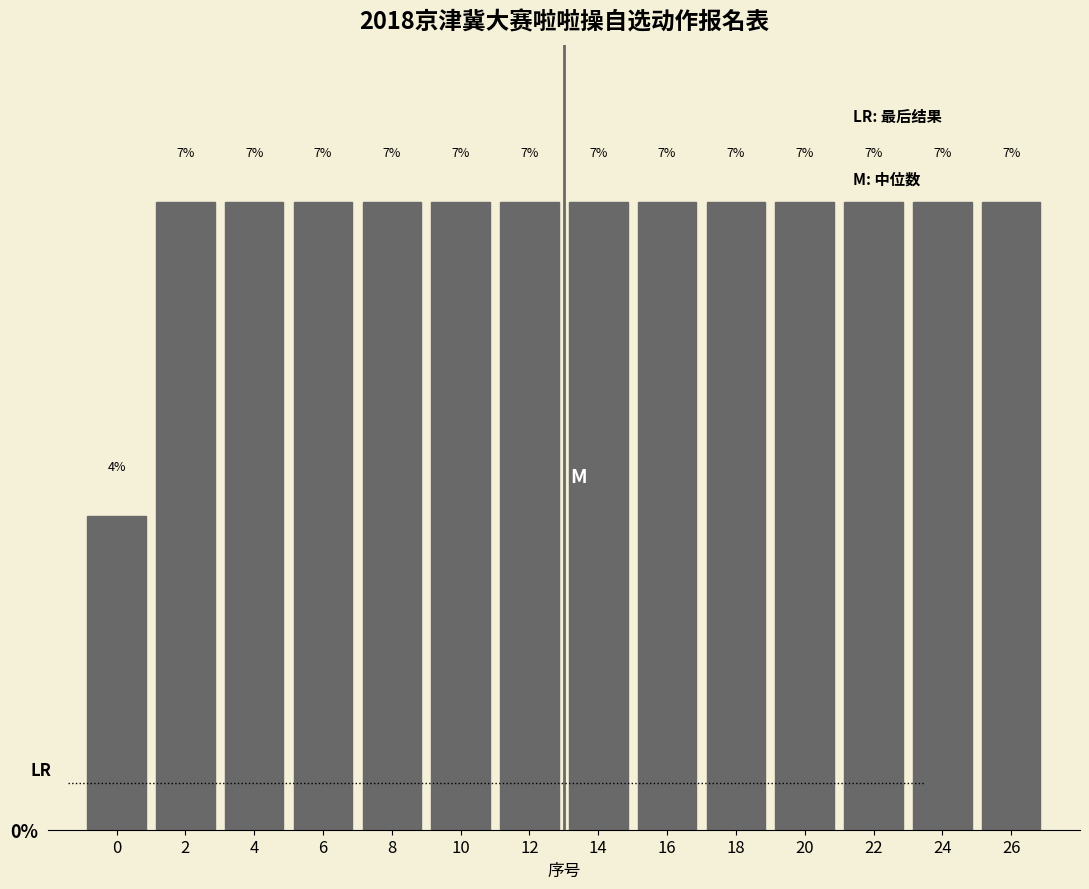

Does the chart contain any negative values?

No